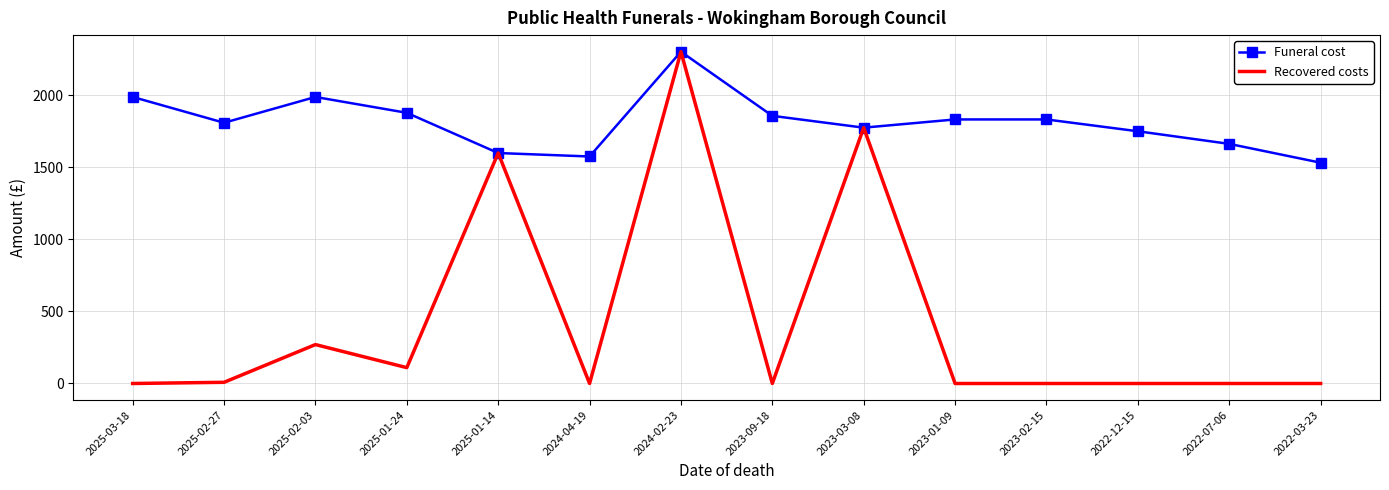

At which label does Funeral cost reach its minimum?

2022-03-23